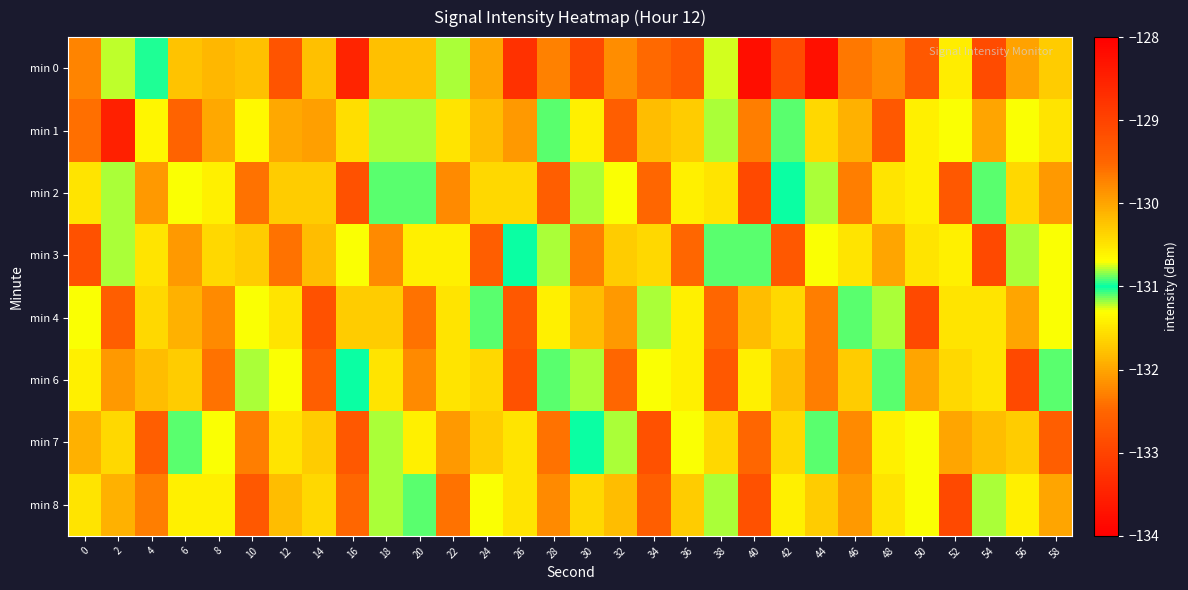

What is the total value across all series at 48?

-1052.4